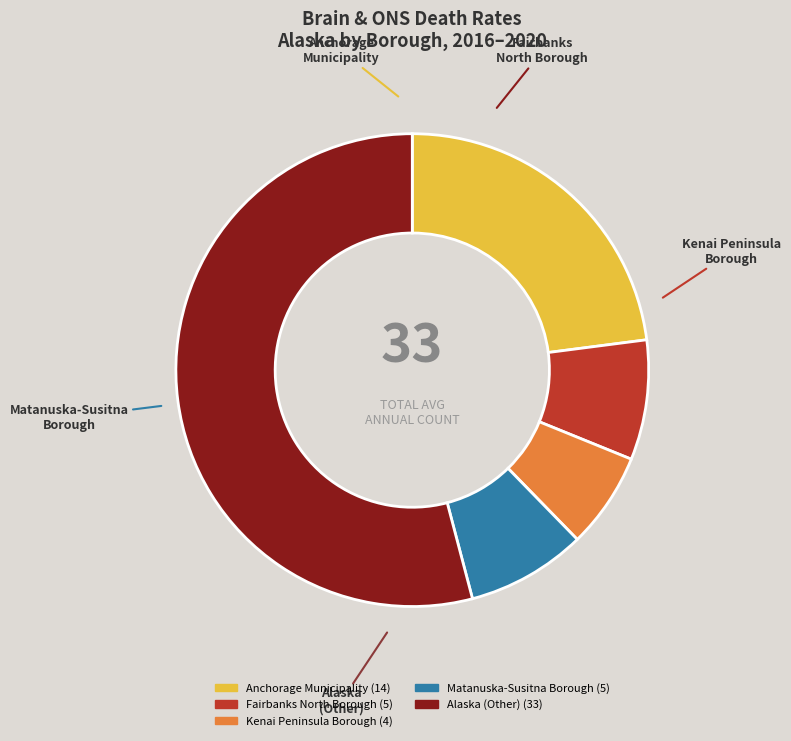

Which has a higher value, Alaska (Other) or Kenai Peninsula Borough?

Alaska (Other)